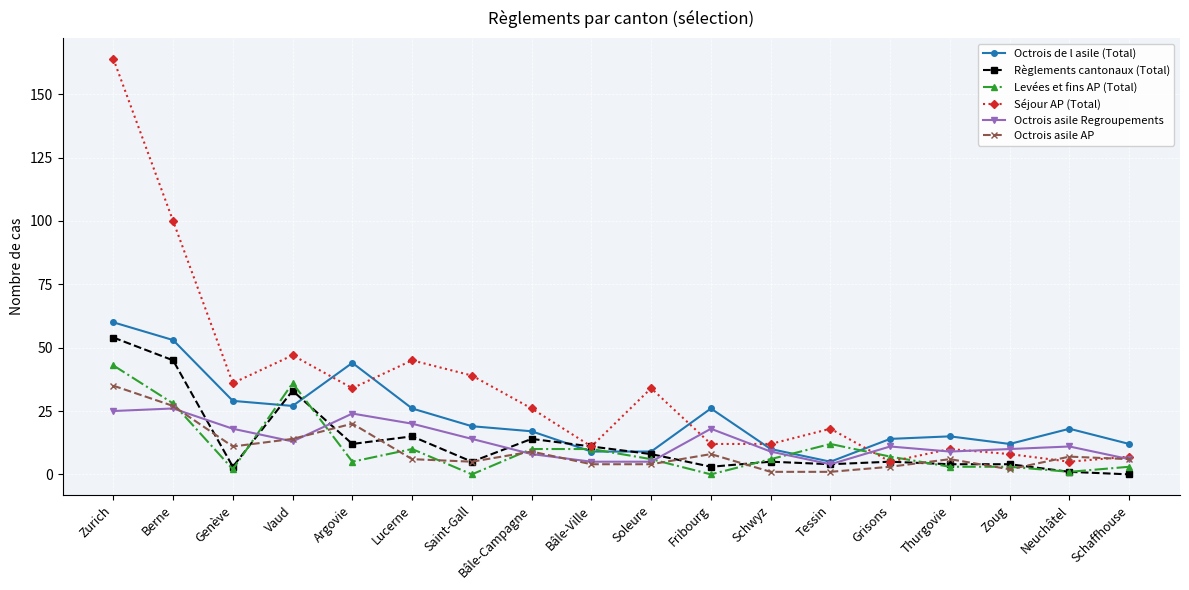

In Octrois asile Regroupements, how many points are higher than both neighbors (excluding endpoints)?

5